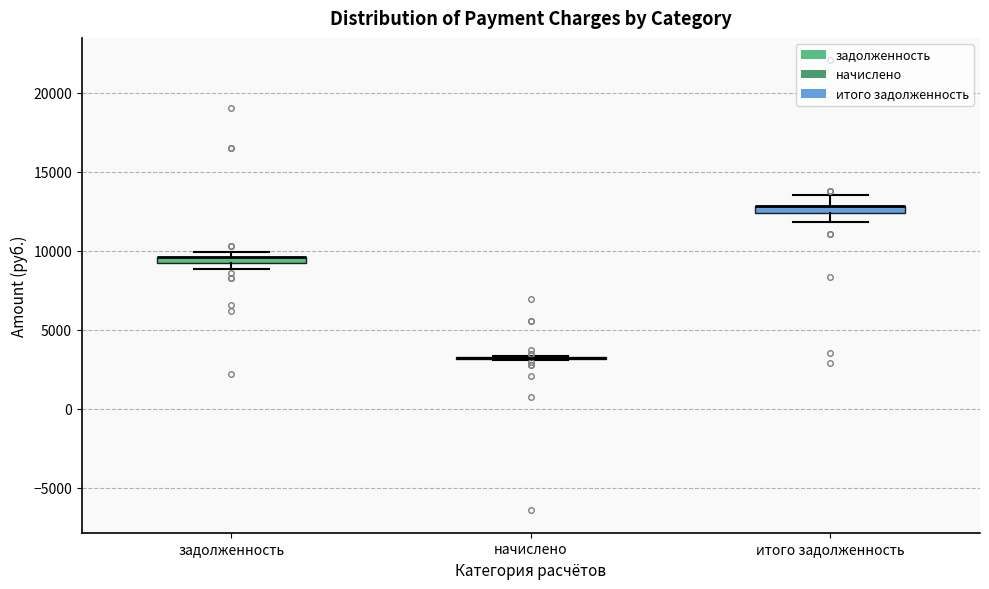

Where does the lower whisker of the box for итого задолженность end on the y-axis? The values are not printed on the chart, so give them approximately, as read against the axis.

12000